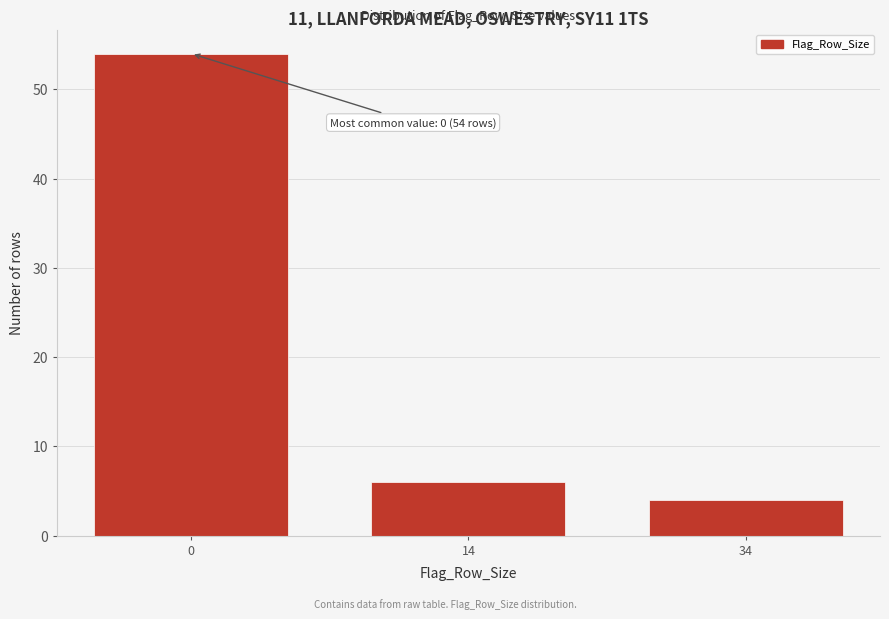

Reading left to right, list all the values displayed in this chart.

54	6	4